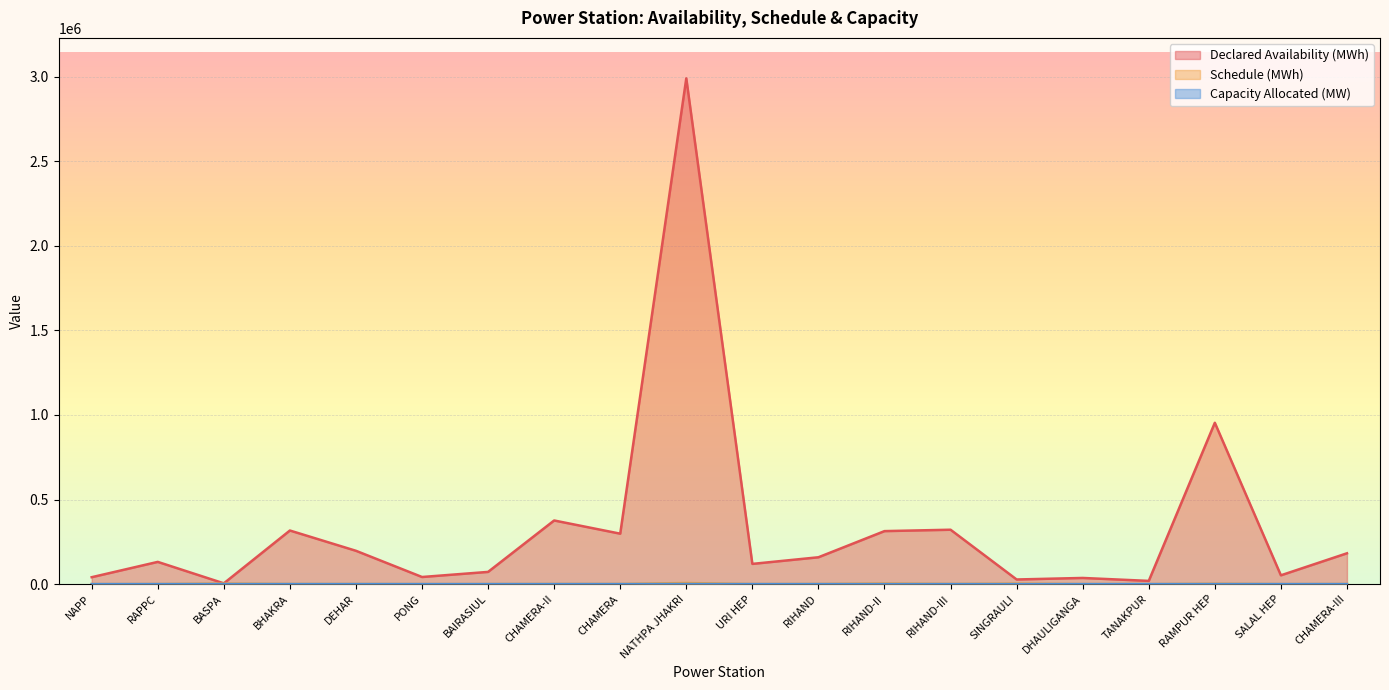

True or false: Capacity Allocated (MW) and Schedule (MWh) cross at least once.

False